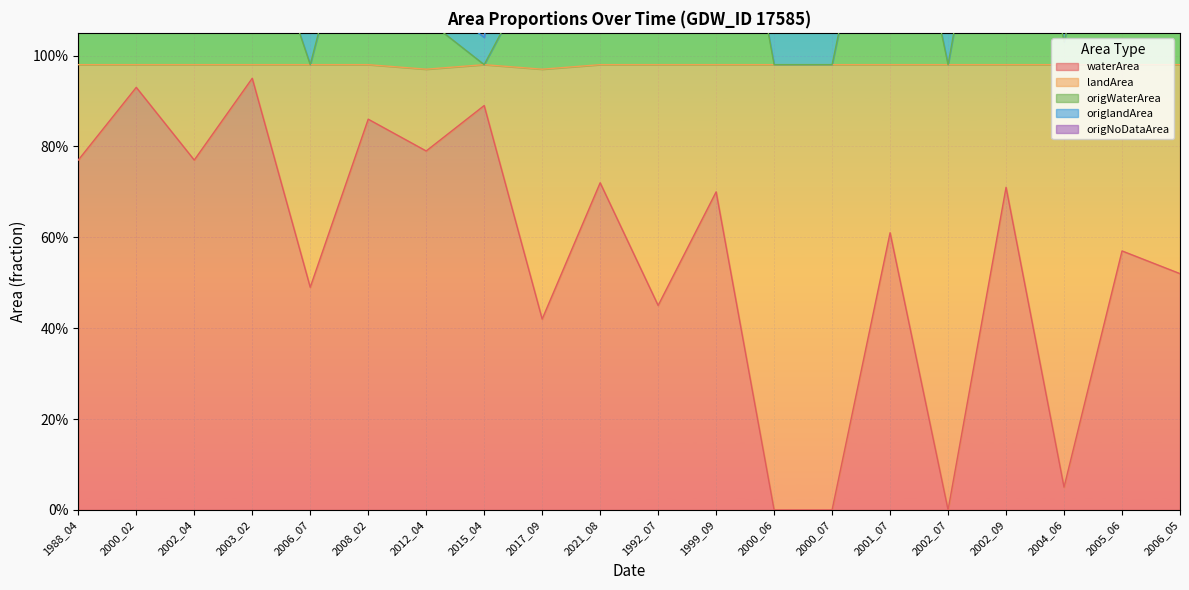

Between 1999_09 and 2006_05, which series saw the biggest shift?

waterArea